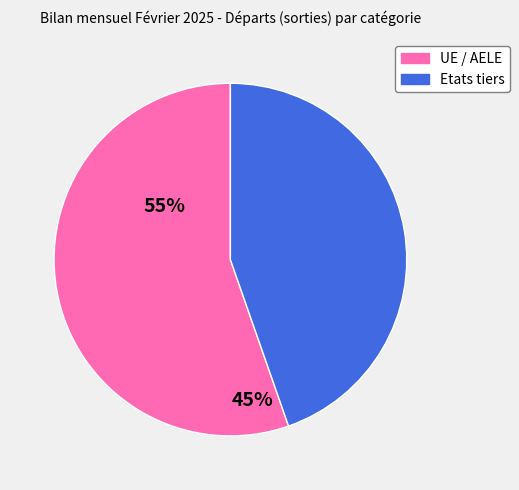

Which category accounts for the majority?

UE / AELE